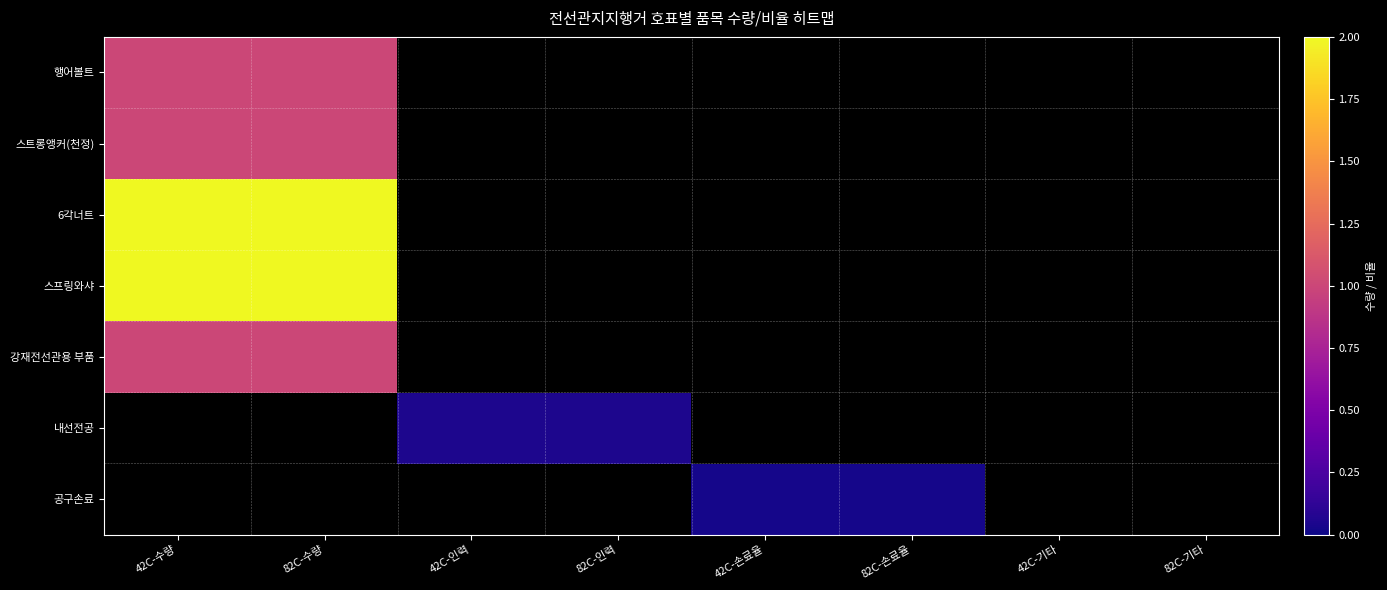

How many data points does each series have?

8